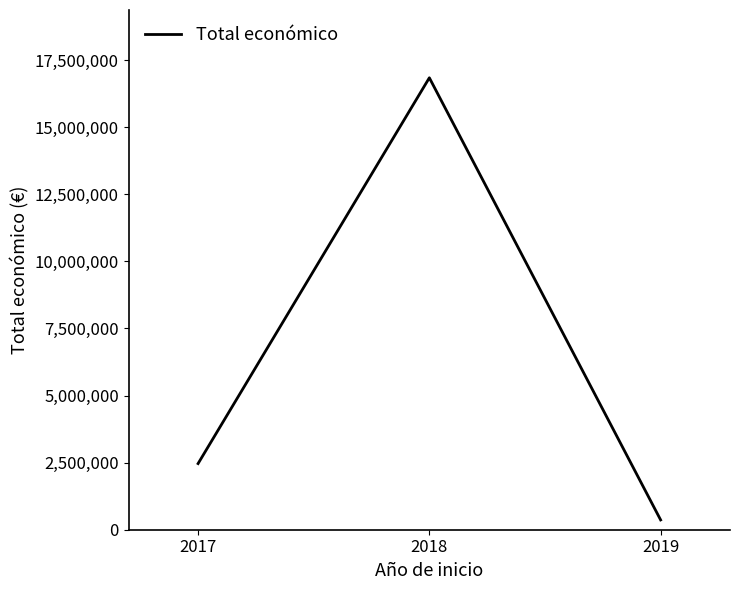

Approximately how many times larger is the value at 2017 compared to 2018?

0.1